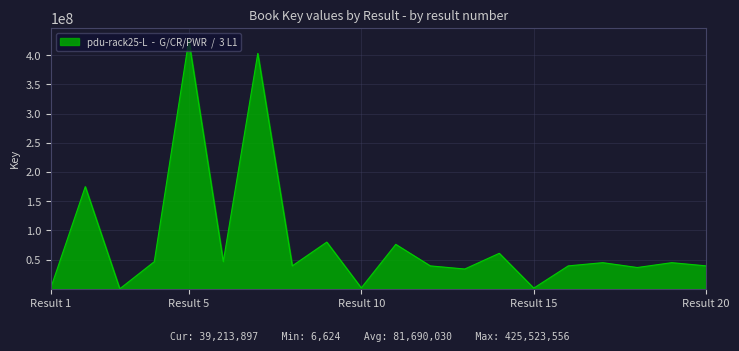

What is the greatest value displayed?

425523556